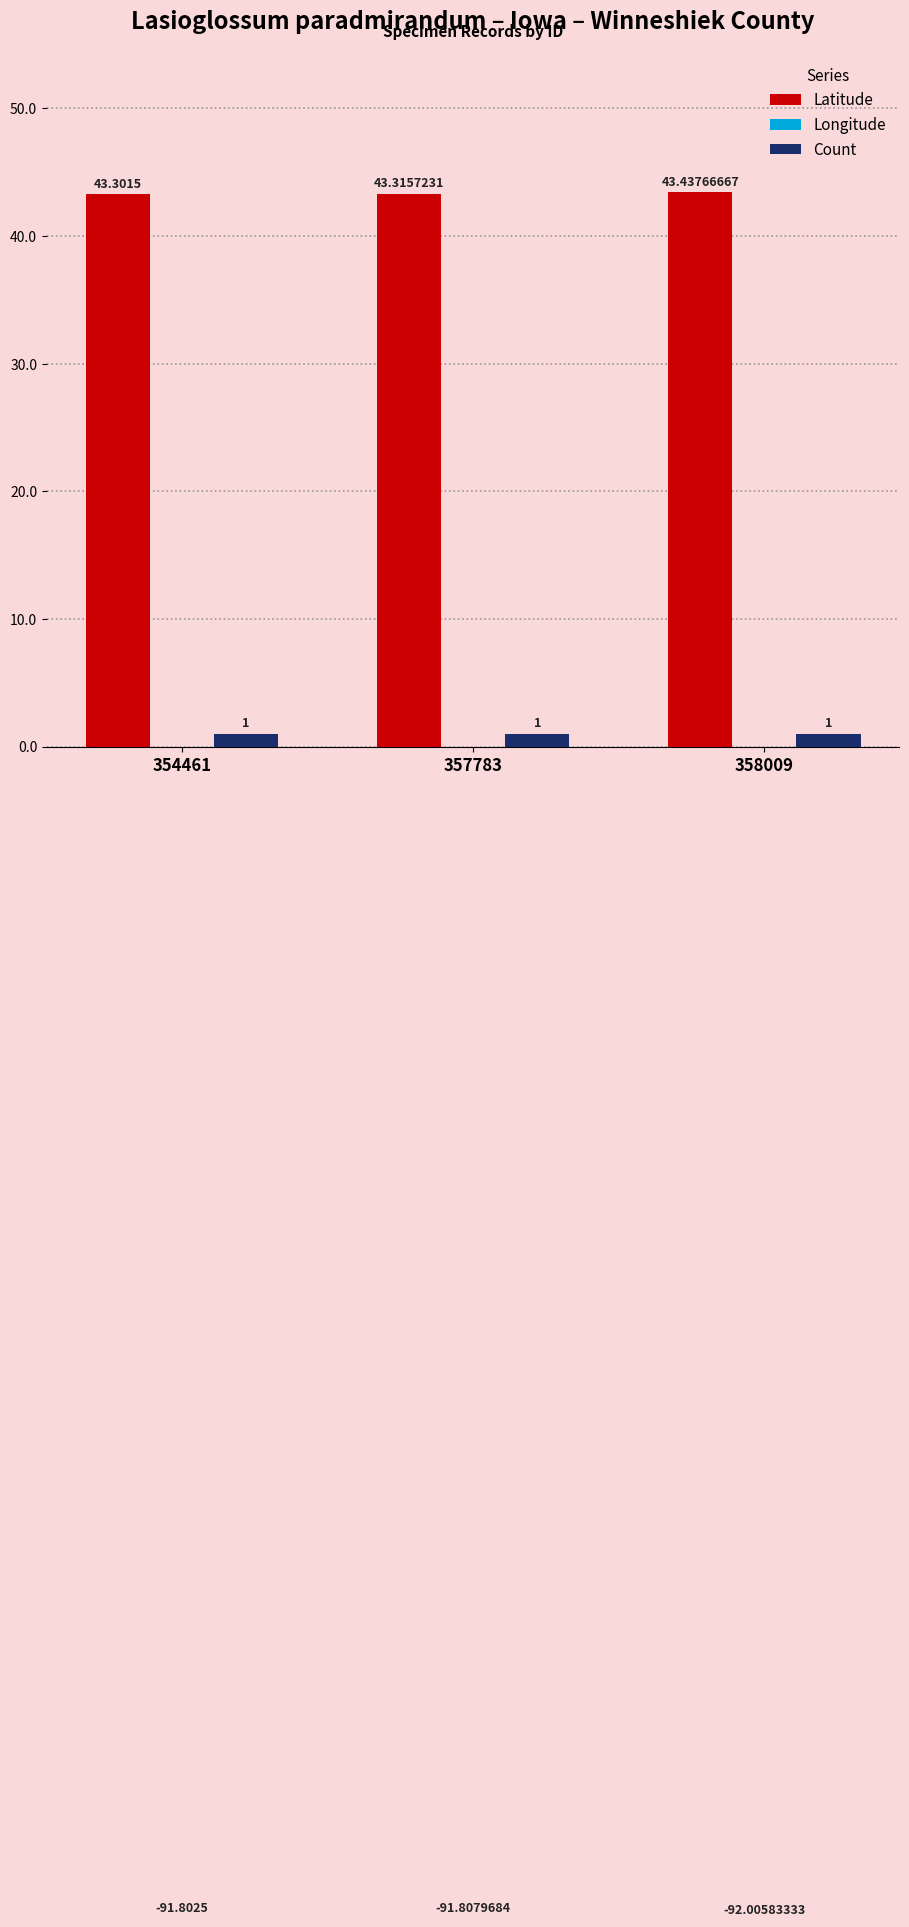

Reading left to right, list all the values displayed in this chart.

Latitude: 43.3	43.3	43.4
Longitude: -91.8	-91.8	-92.0
Count: 1.0	1.0	1.0